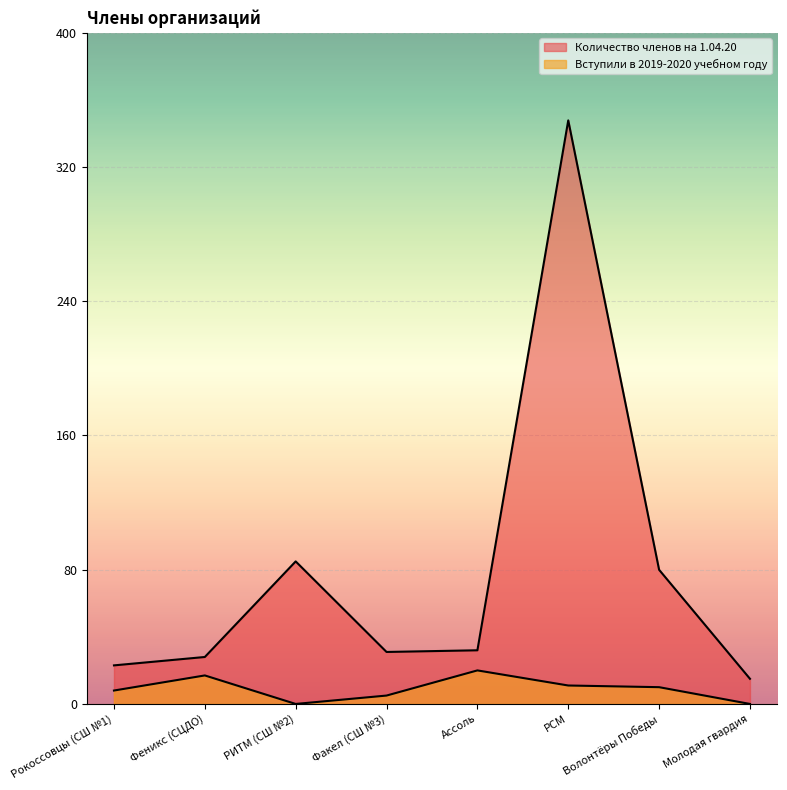

What is the label of the 5th point from the left?

Ассоль